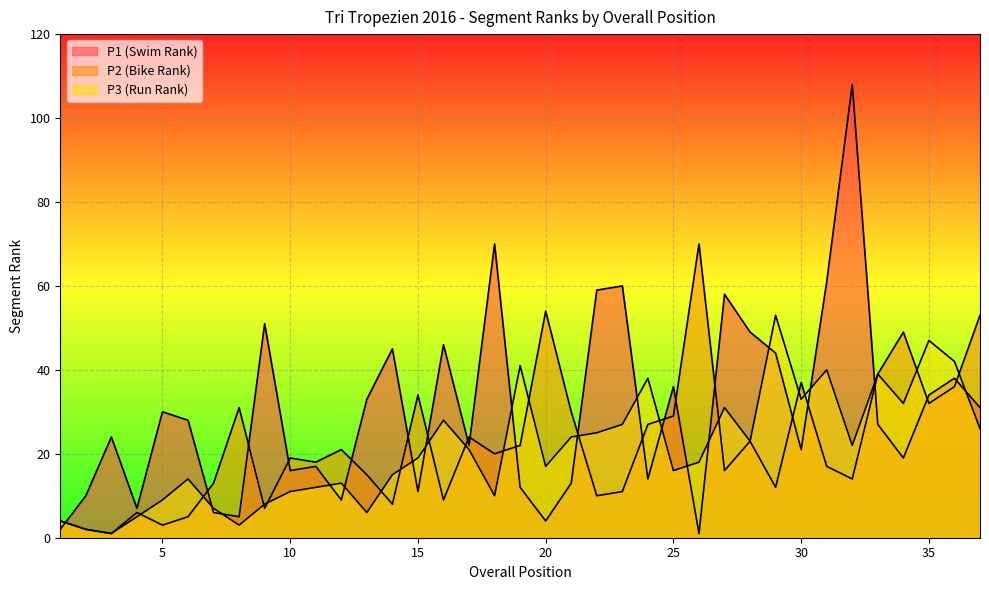

At which category does the chart reach its peak across all series?

32